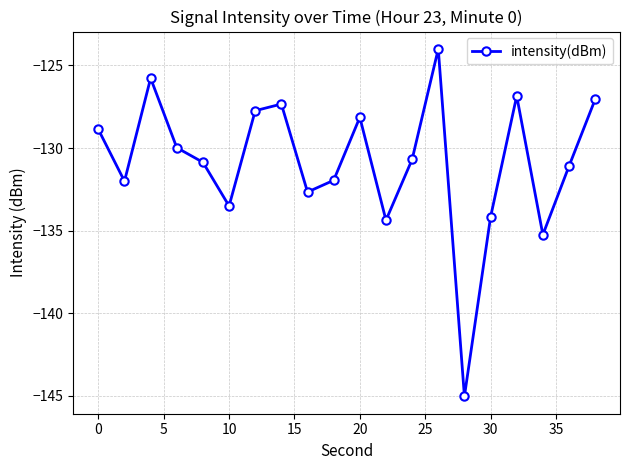

What is the greatest value displayed?

-124.0